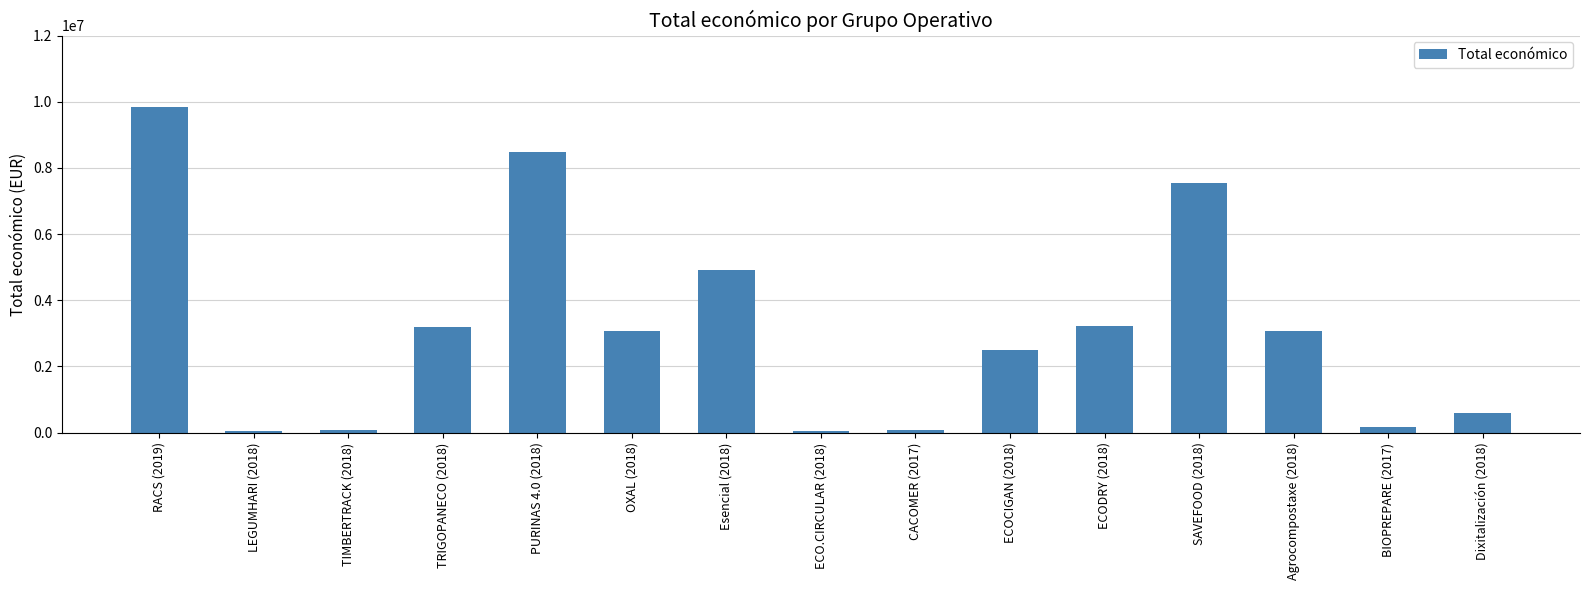

How many bars are there in total?

15